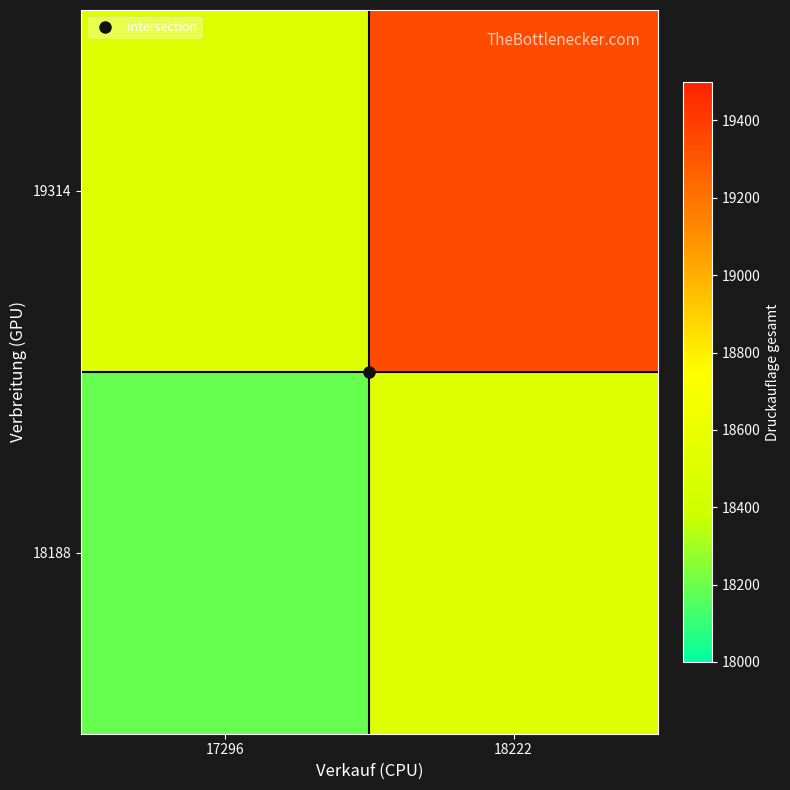

Reading left to right, transcribe all the data shown in this chart.

18188: 17296=18188	18222=18500
19314: 17296=18500	18222=19347